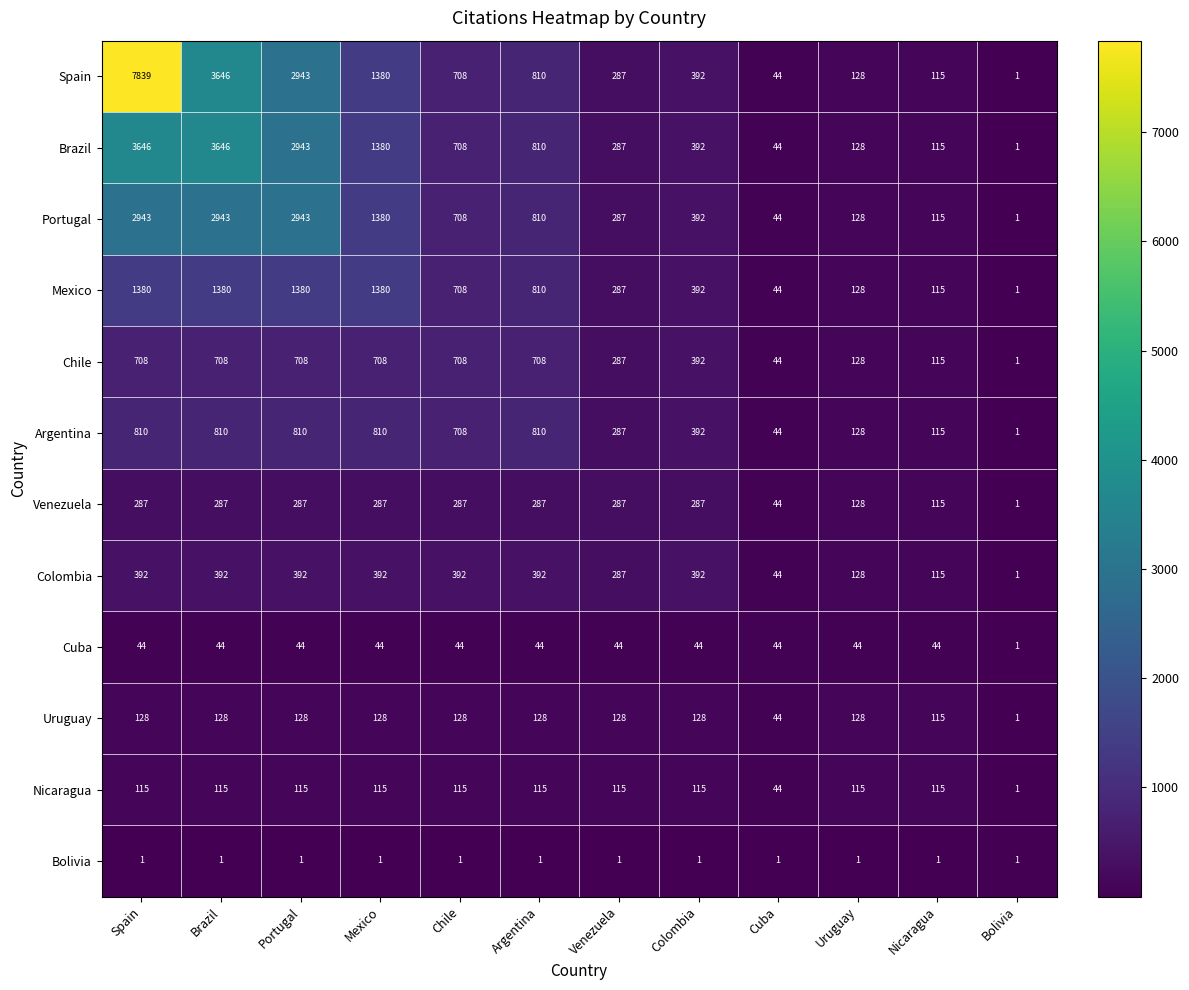

What is the difference between the highest and lowest values at Brazil?

3645